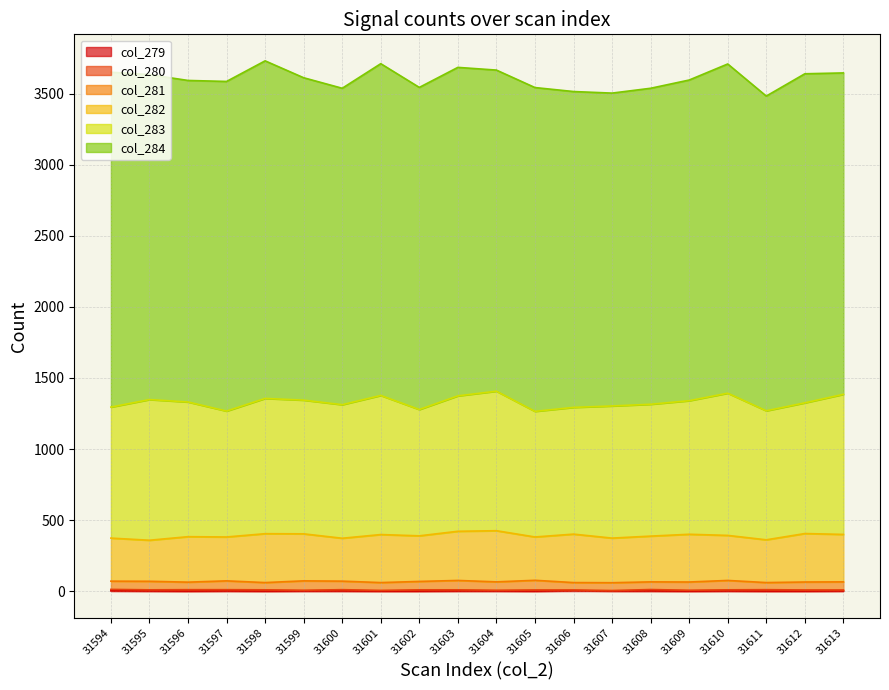

What is the value of the col_281 point at the 17th from the left?

66